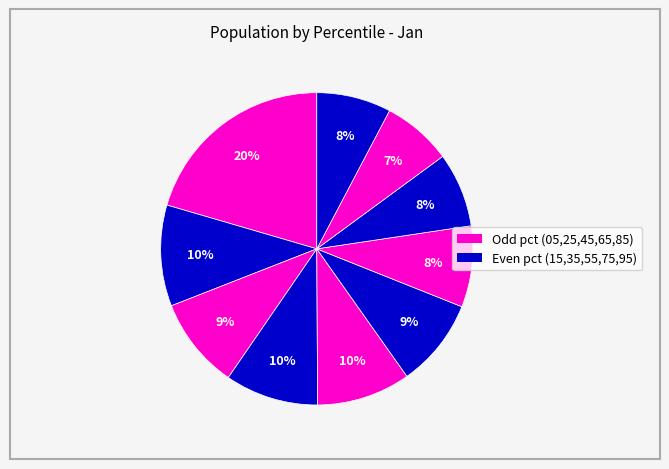

To the nearest percent, what is the difference between the largest and smallest slice percentages?

13%